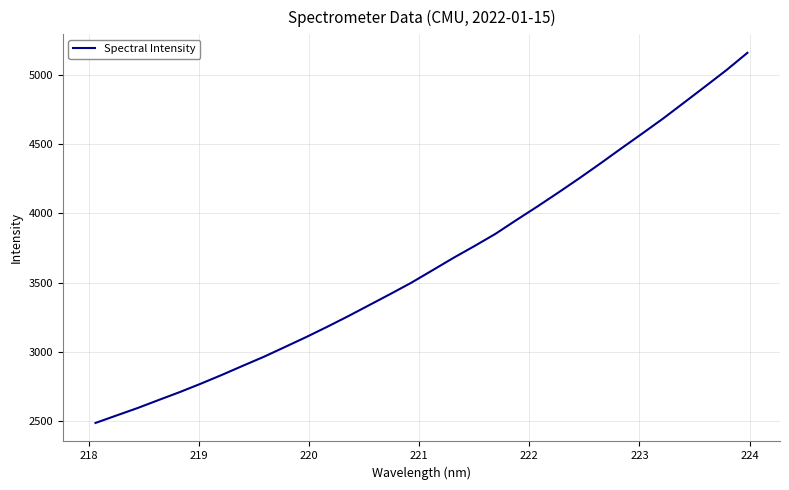

What is the greatest value displayed?

5158.2